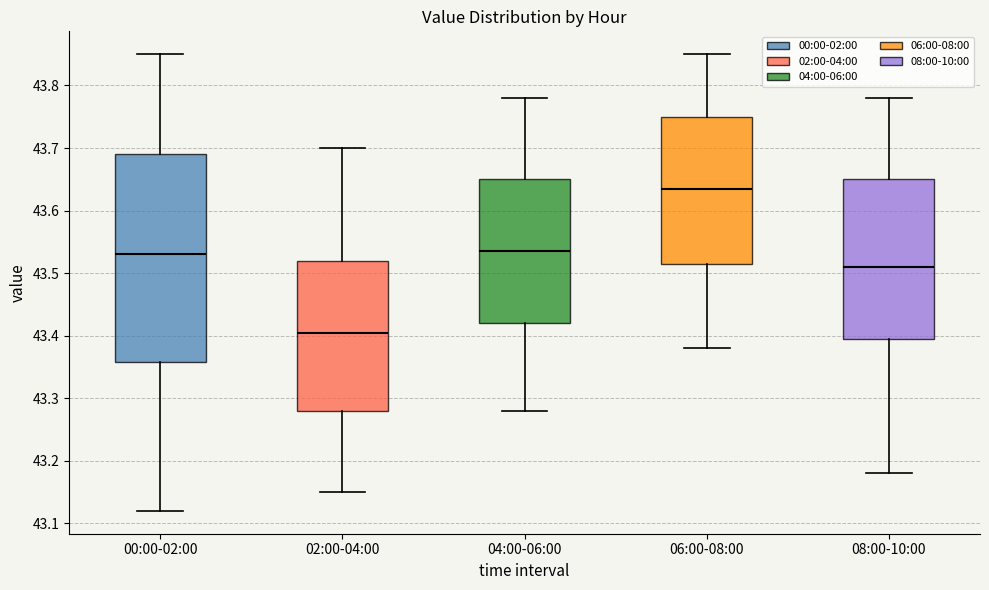

Which box is the tallest, from its lower edge to its upper edge?

00:00-02:00